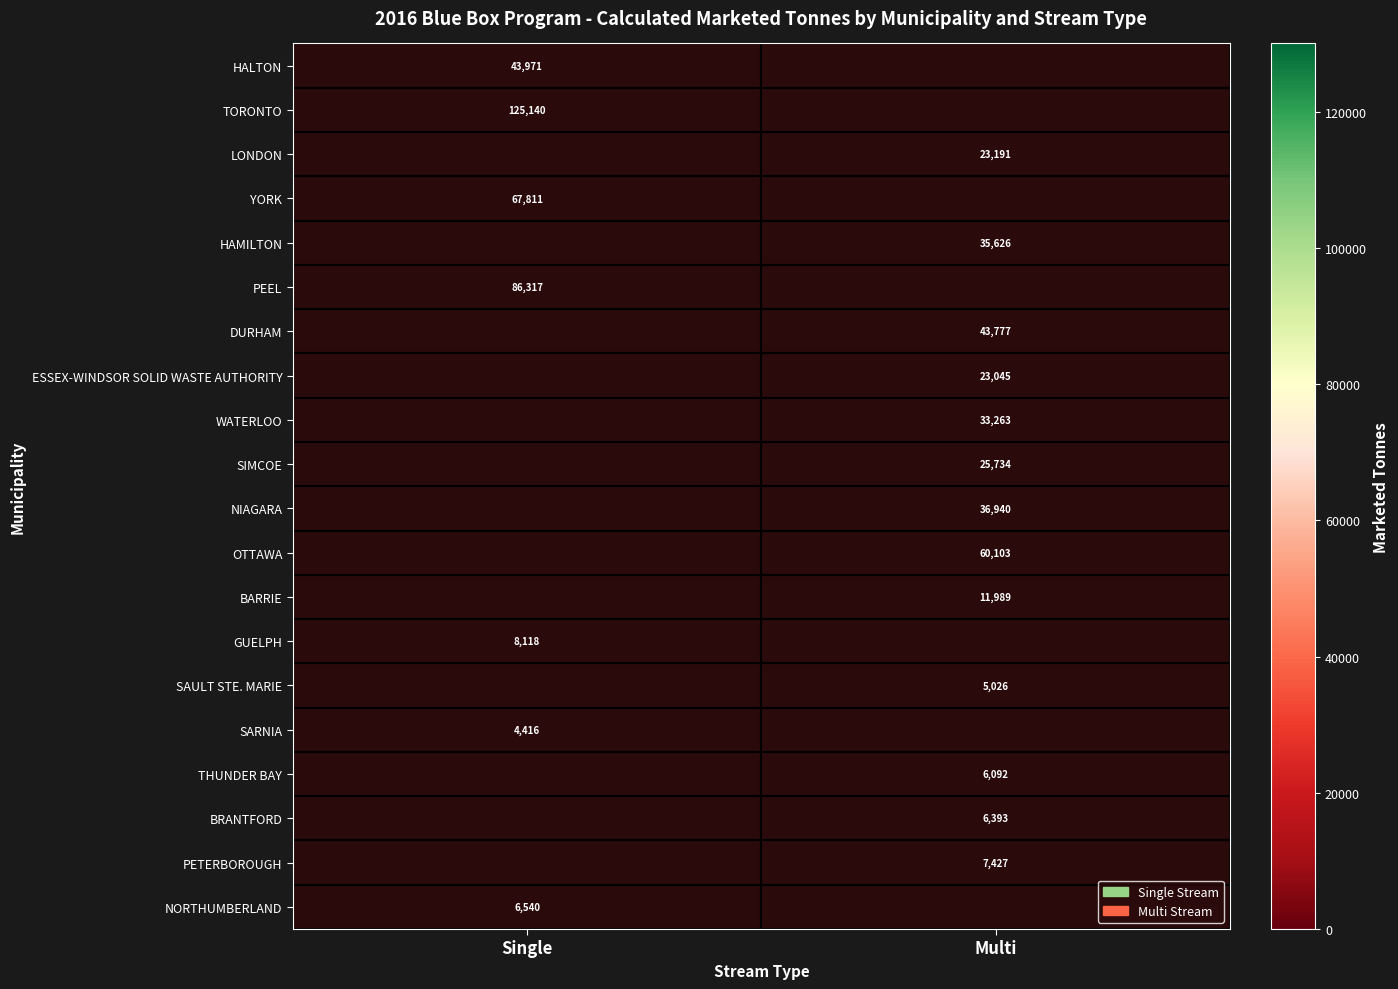

Which category has the highest value in the YORK series?

Single